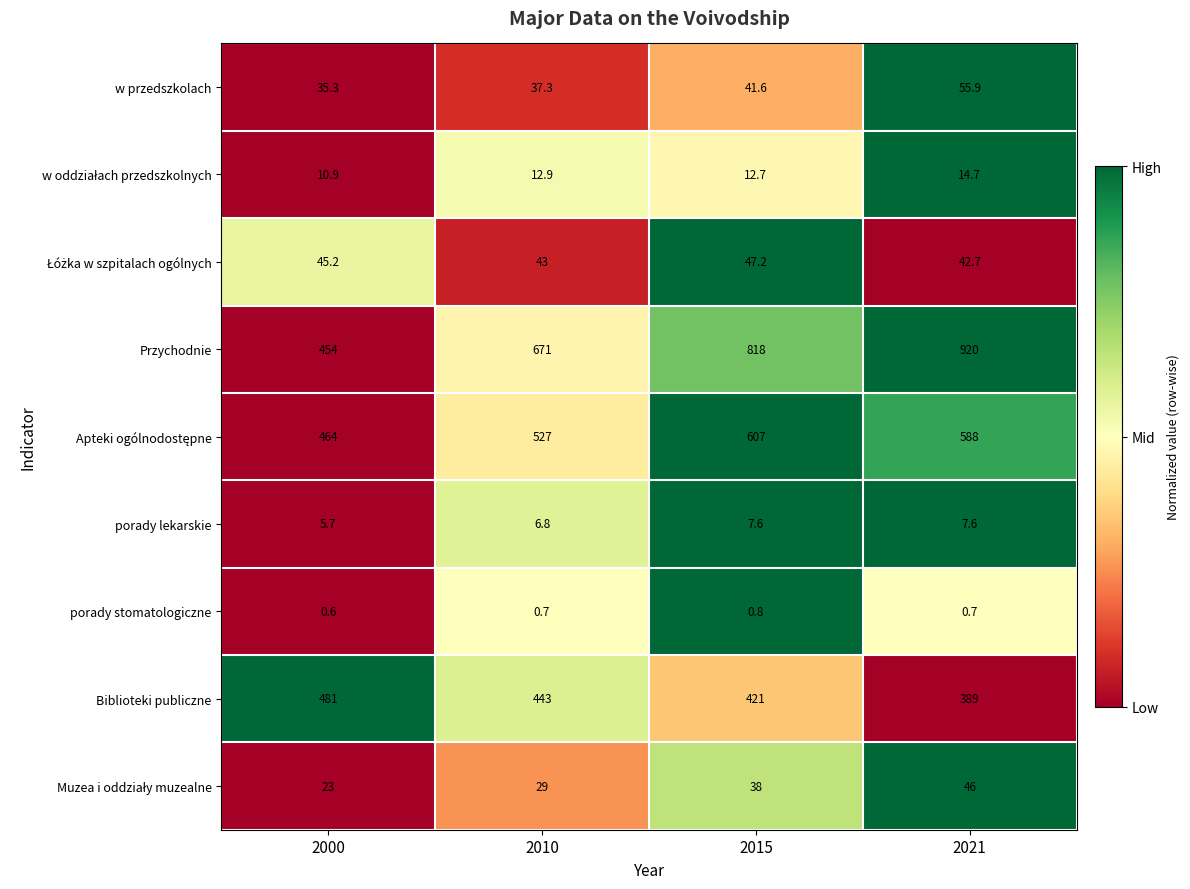

The value of porady lekarskie at 2015 is 12.3. True or false?

False